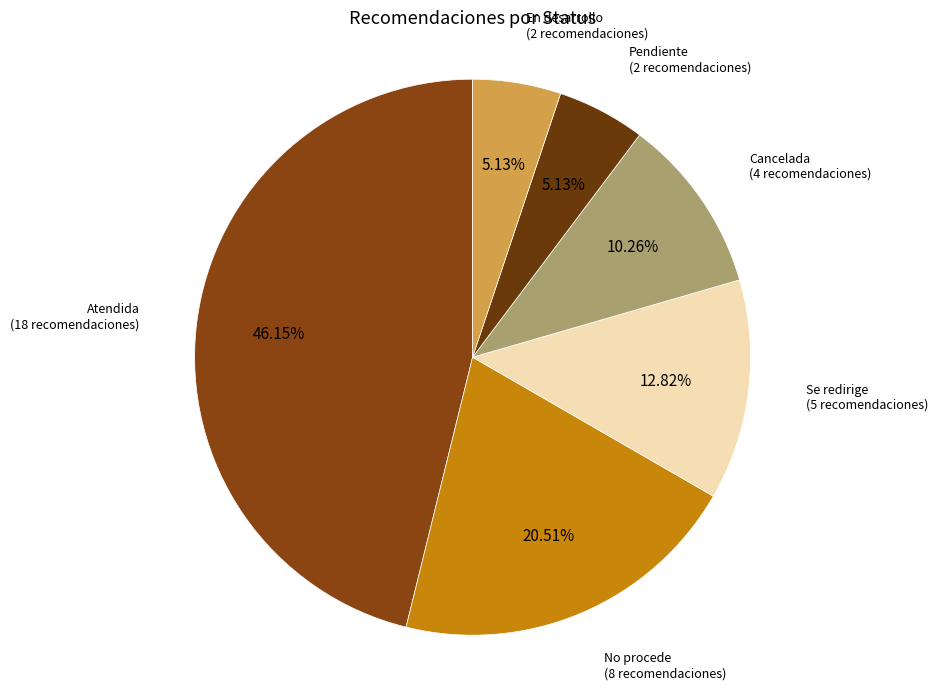

Does En desarrollo represent more than half of the total?

No